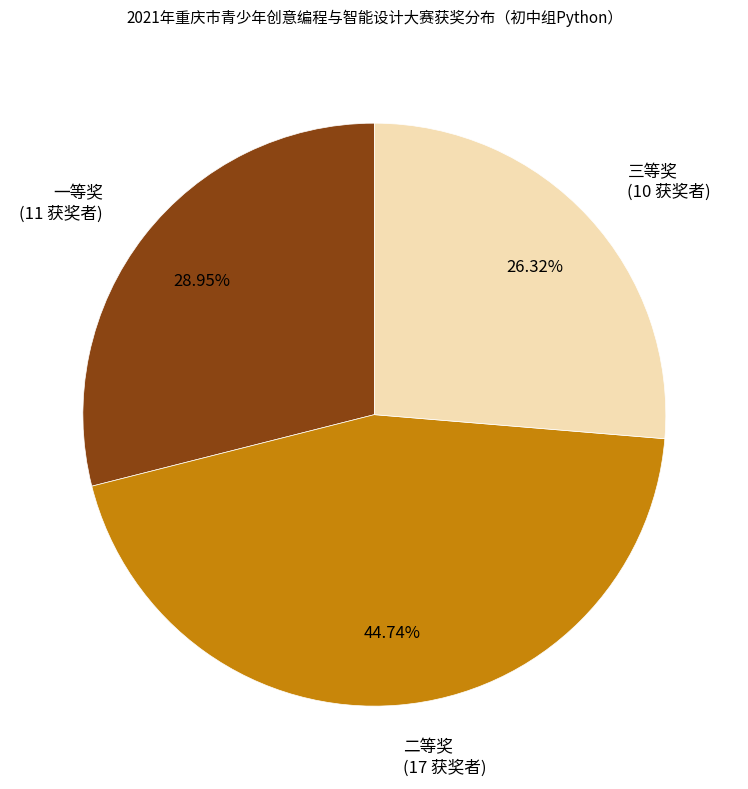

Which category has the biggest portion of the pie?

二等奖